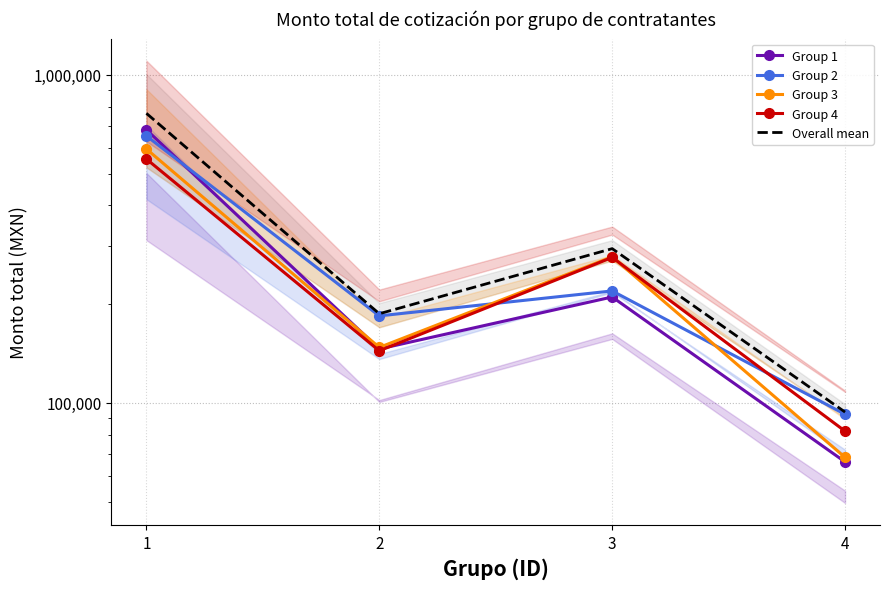

At which category does Overall mean reach its first local peak?

3